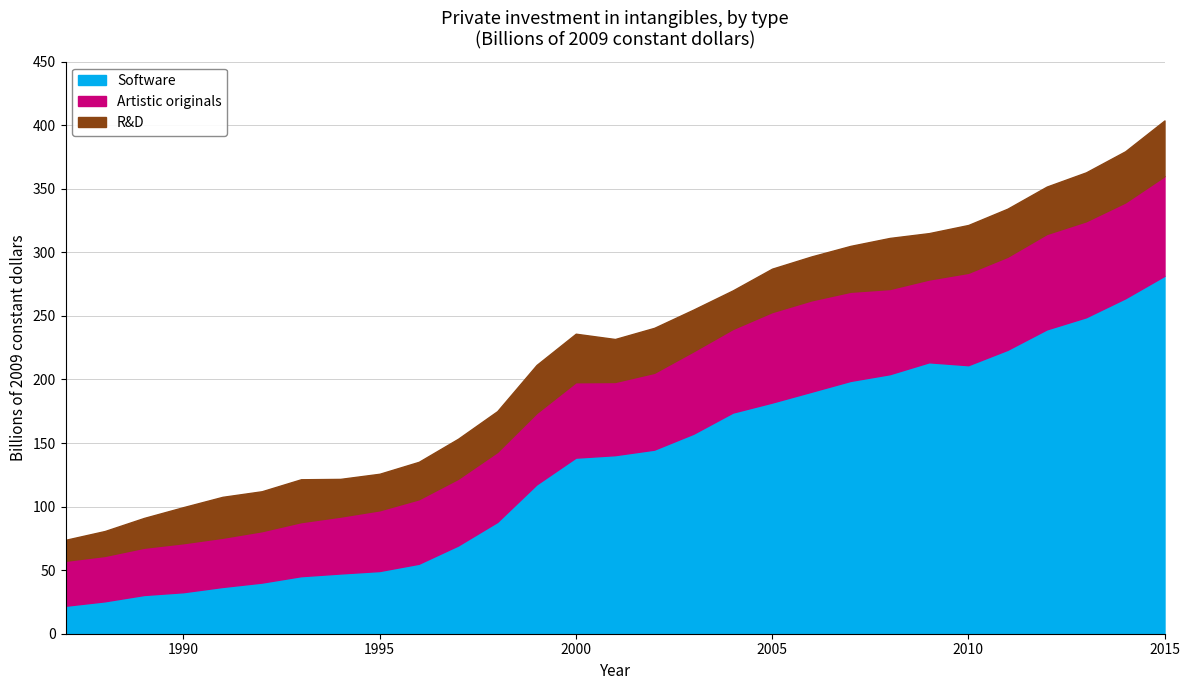

What is the sum of all R&D values?

962.0